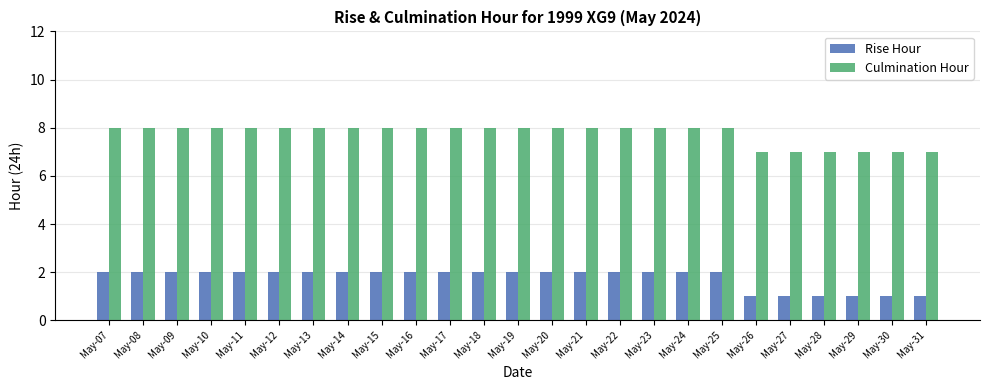

What are all the series names shown in the legend?

Rise Hour, Culmination Hour